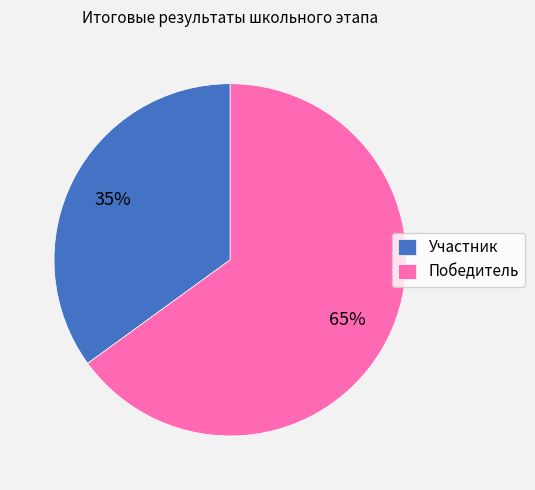

To the nearest percent, what percentage of the pie is Победитель?

65%